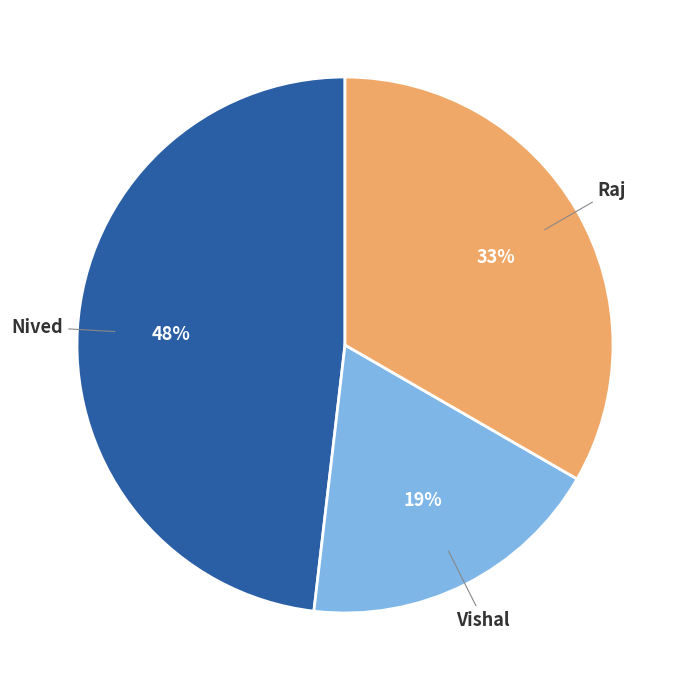

What is the ratio of the value at Vishal to the value at Raj?

0.6